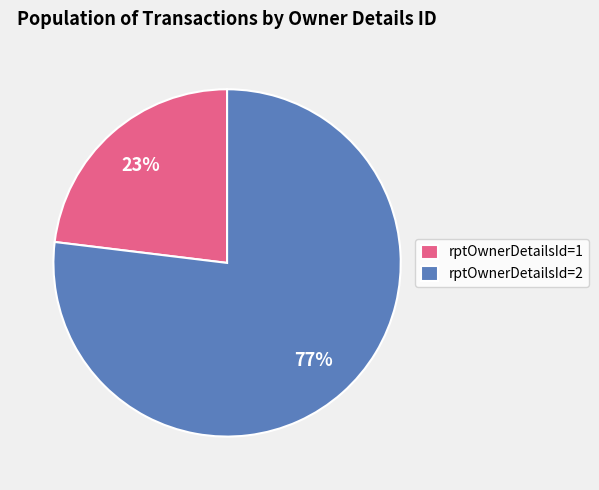

Which category accounts for the majority?

rptOwnerDetailsId=2